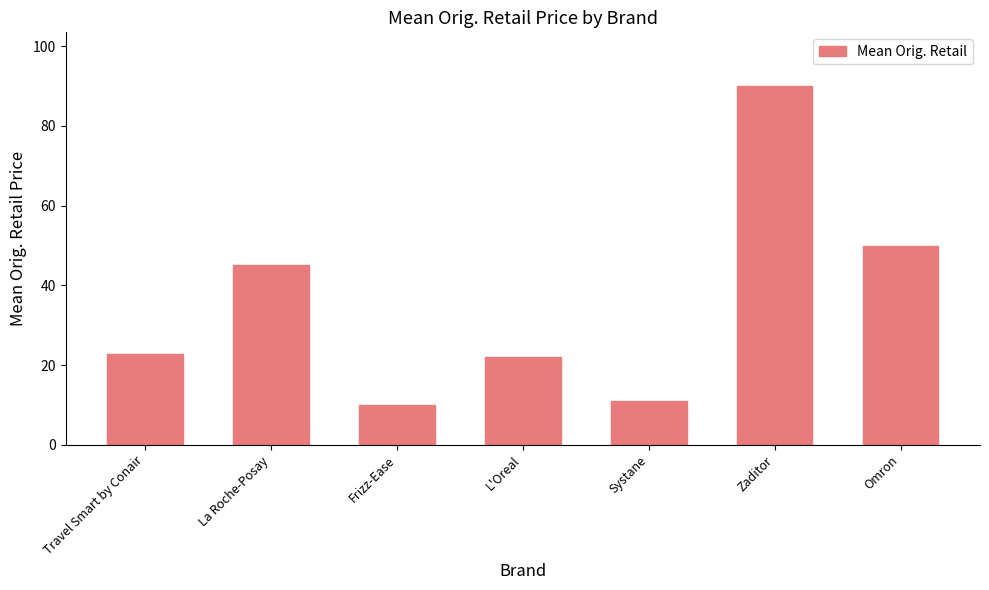

Reading right to left, transcribe all the data shown in this chart.

Omron=50.0	Zaditor=90.0	Systane=11.0	L'Oreal=22.1	Frizz-Ease=10.0	La Roche-Posay=45.0	Travel Smart by Conair=22.7